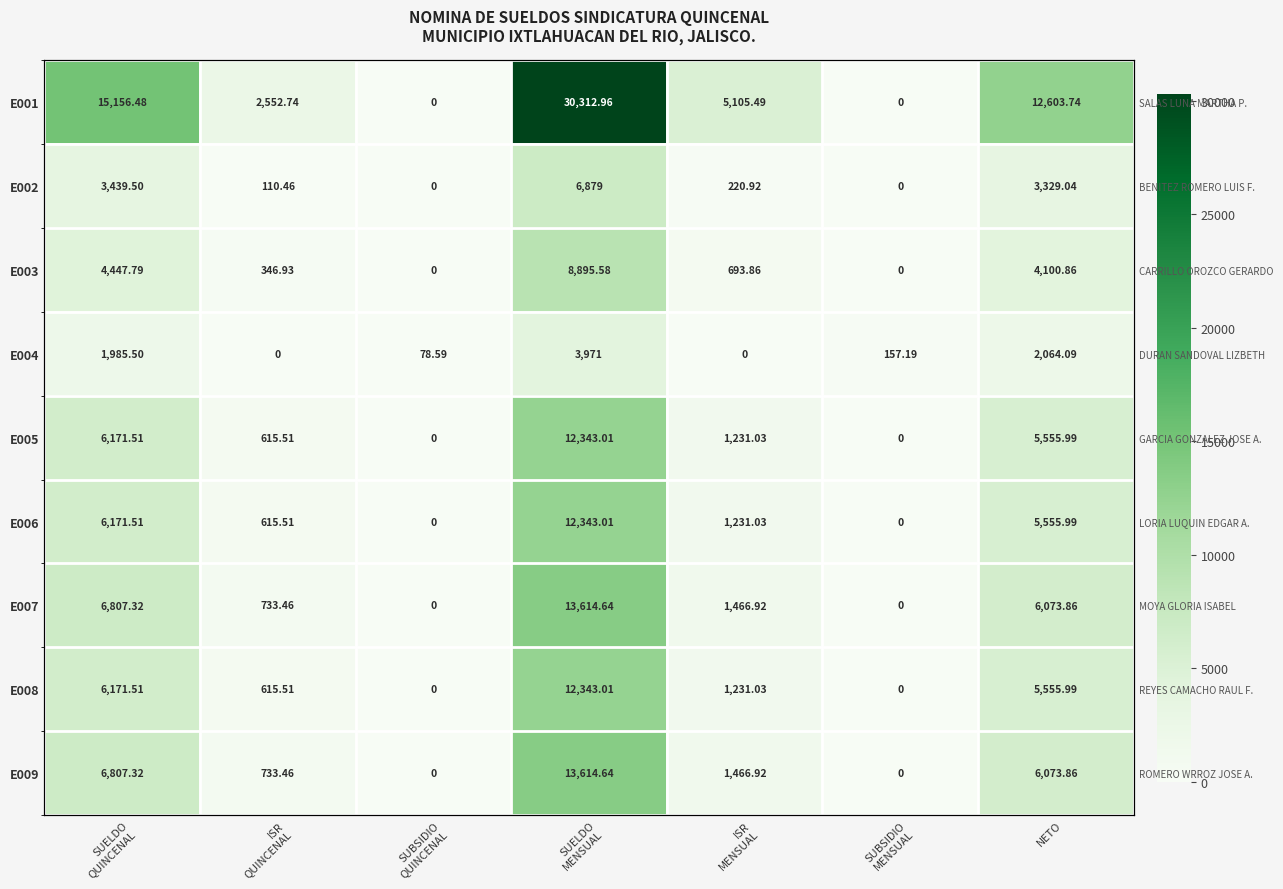

At how many categories does at least one series exceed 23499?

1